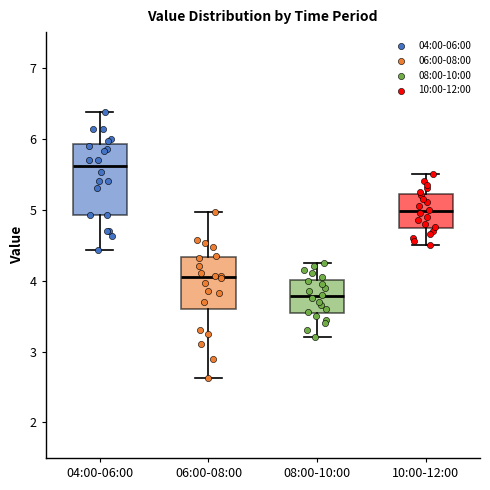

Which box's median line is the lowest?

08:00-10:00